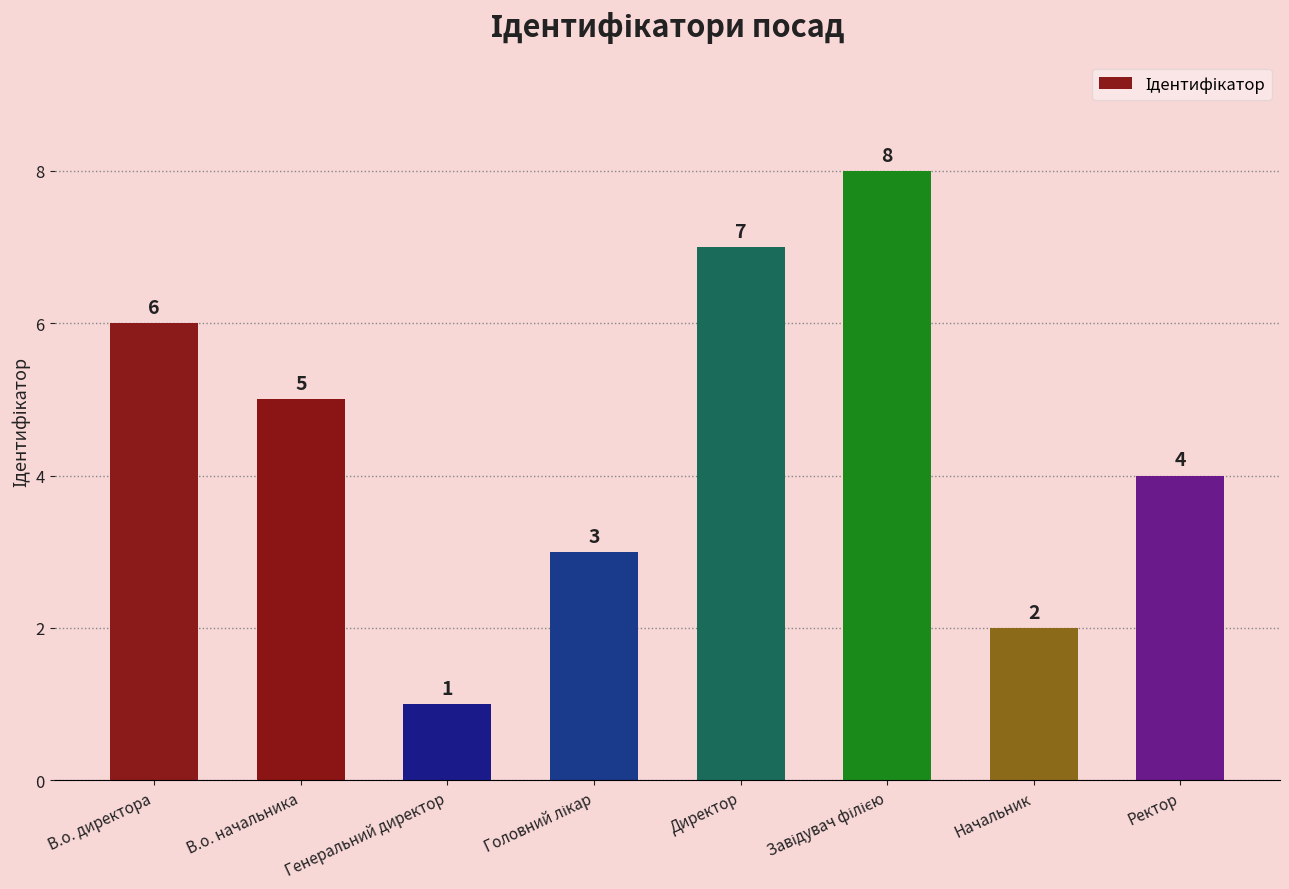

What is the maximum value shown in the chart?

8